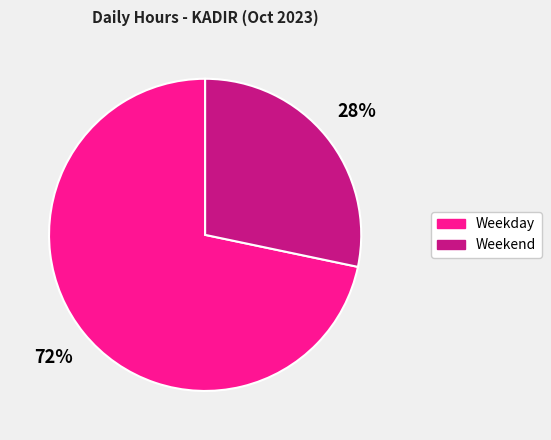

Is there any slice that represents more than half of the pie?

Yes